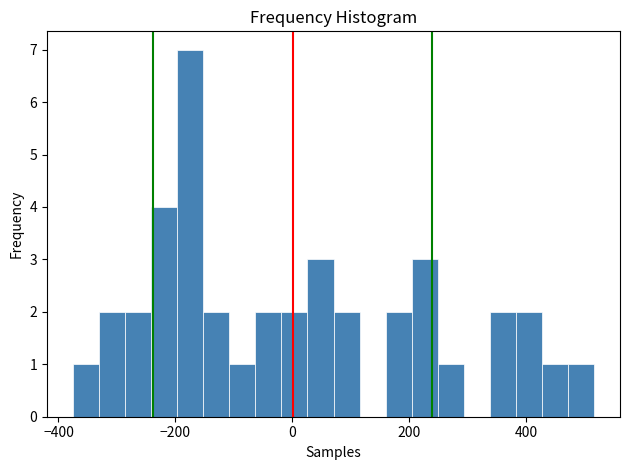

Read against the x-axis, roughly where is the centre of the tallest bar?

-180